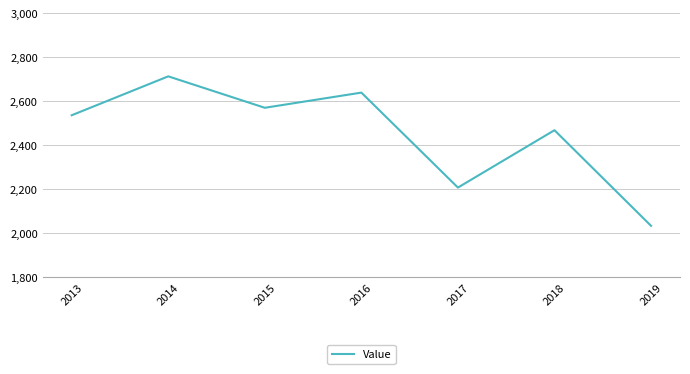

List the labels in order of value, smallest first.

2019, 2017, 2018, 2013, 2015, 2016, 2014